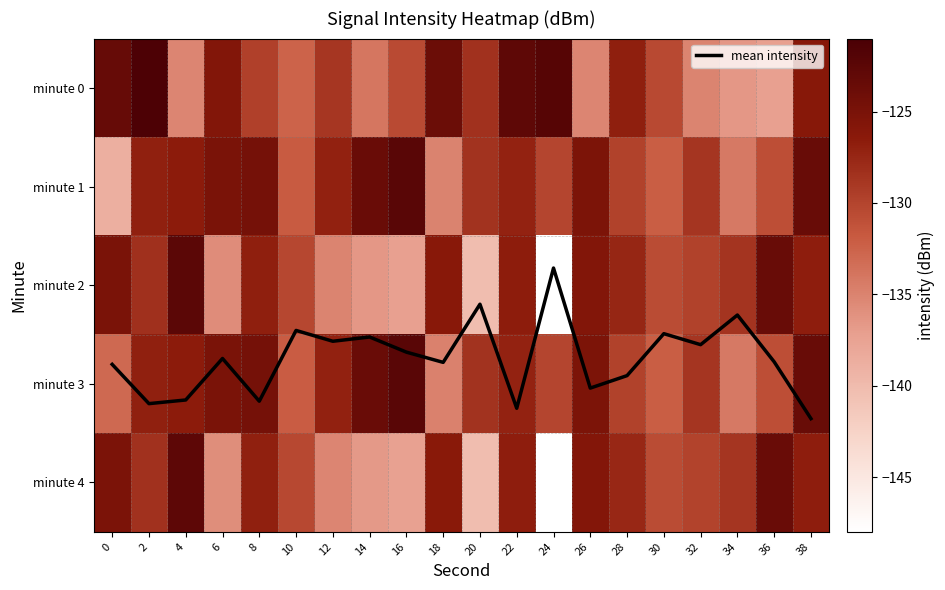

How many series are shown in this chart?

6